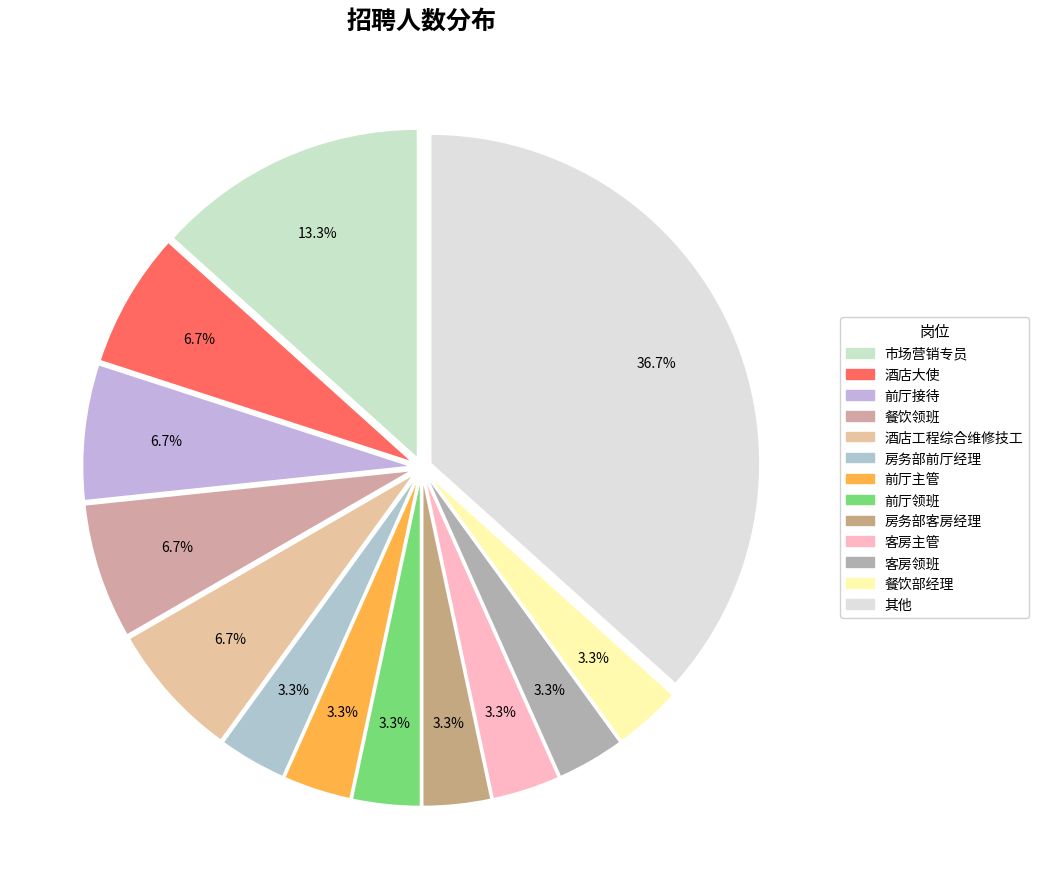

Count the number of slices in the pie.

13